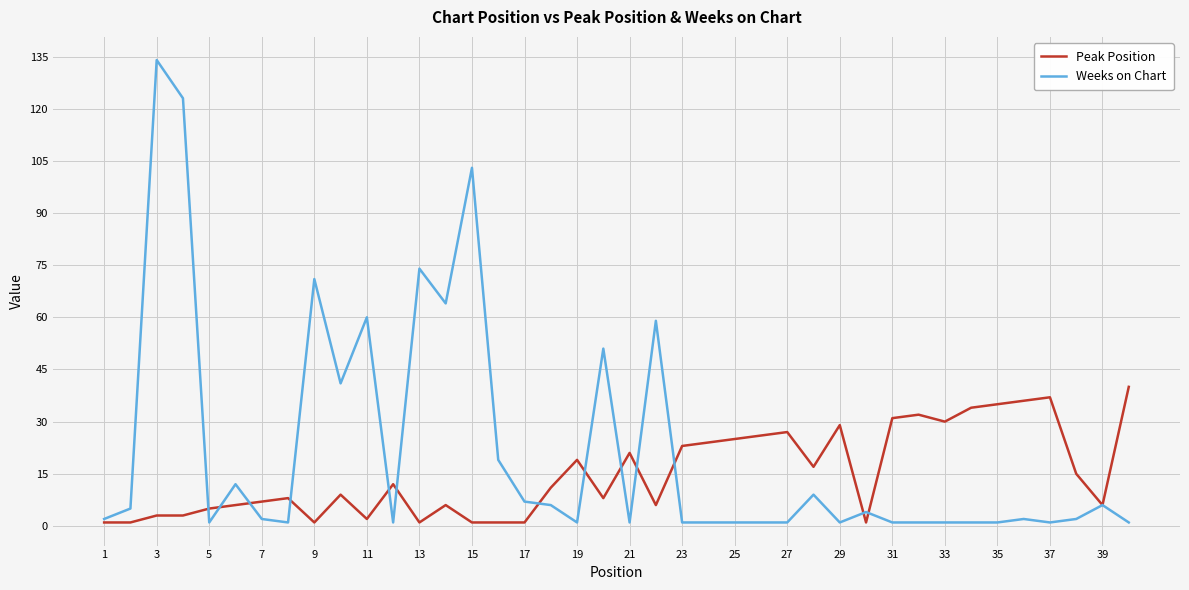

List the series in order of their peak value, lowest first.

Peak Position, Weeks on Chart